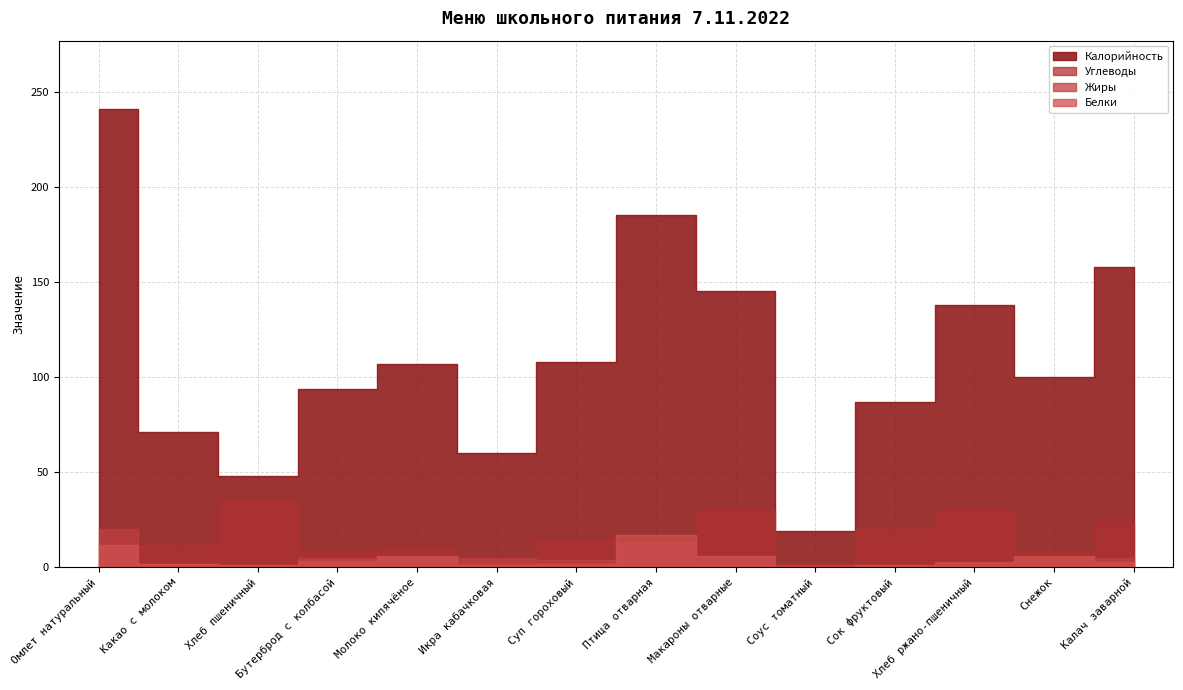

Reading right to left, what are all the values shown in this chart?

Калорийность: 158.0	100.0	138.0	87.0	19.0	145.0	185.0	108.0	60.0	107.0	93.6	48.0	71.0	240.7
Белки: 3.0	6.0	3.0	1.0	0.0	6.0	17.0	2.0	1.0	6.0	3.6	1.3	2.0	12.0
Жиры: 5.0	5.0	1.0	0.0	1.0	1.0	13.0	4.0	5.0	5.0	5.0	1.0	2.0	20.0
Углеводы: 24.0	8.0	30.0	20.0	2.0	30.0	0.0	15.0	4.0	10.0	8.0	36.0	12.0	3.5